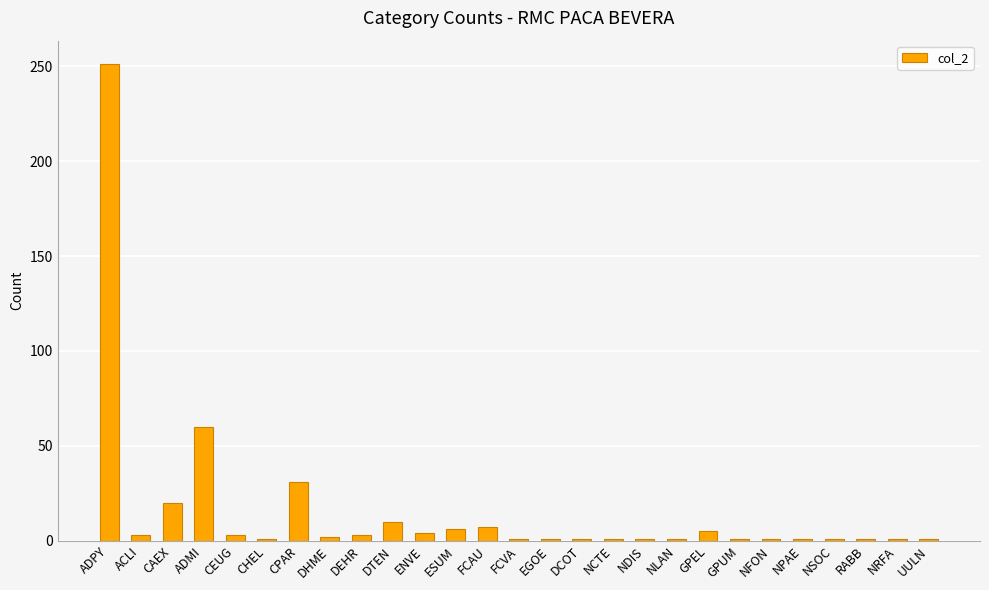

What is the greatest value displayed?

251